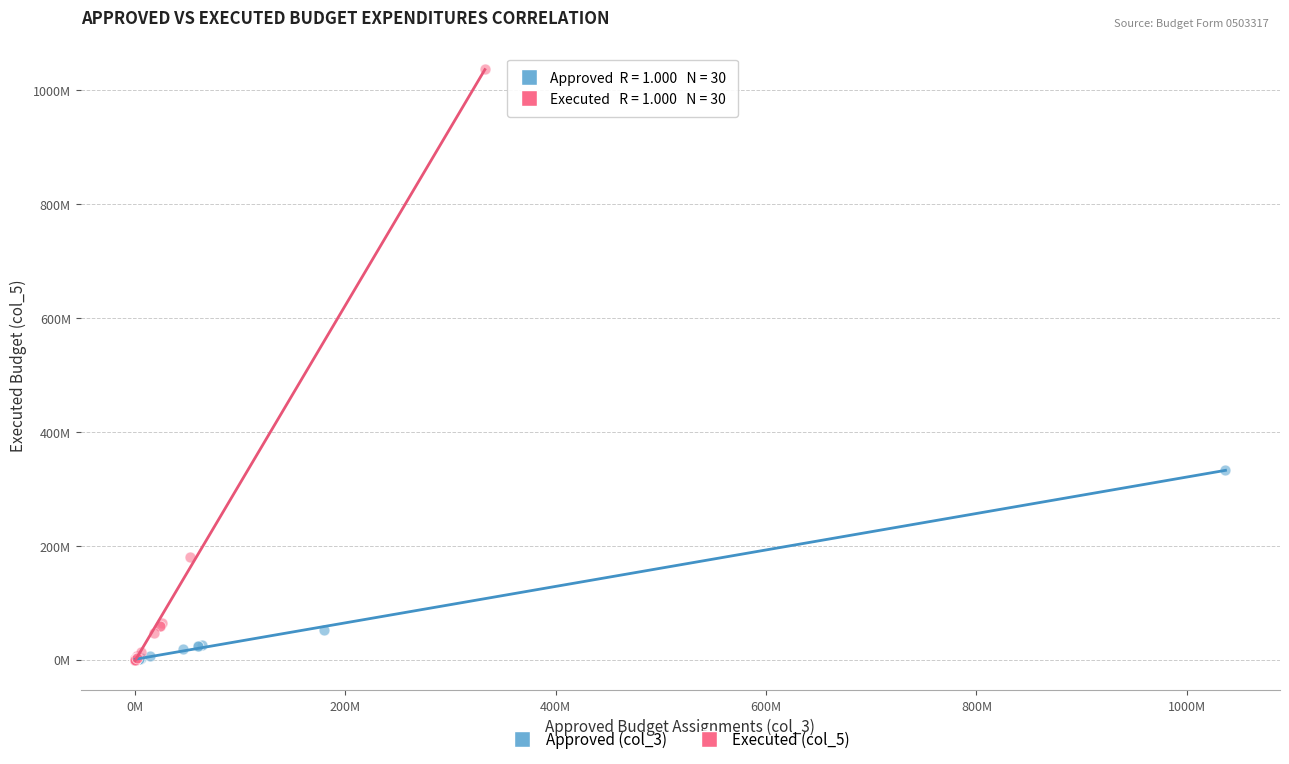

Which series reaches the maximum Y coordinate?

Executed (col_5)